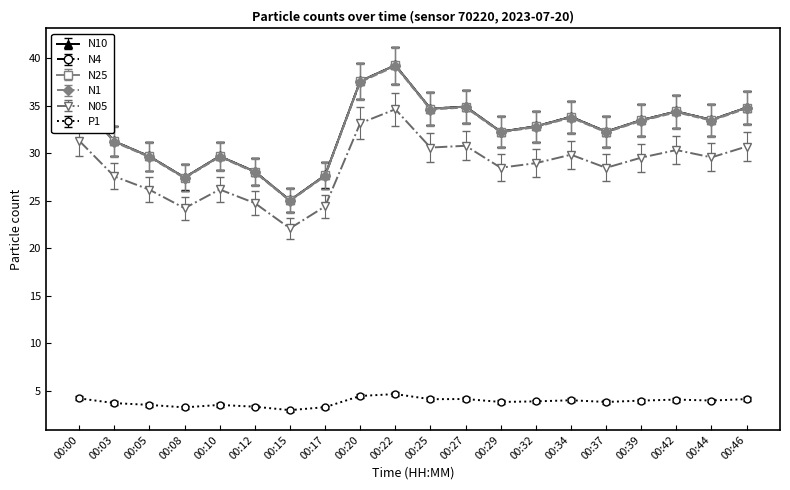

Is it true that N05 equals 24.2 at 00:08?

True